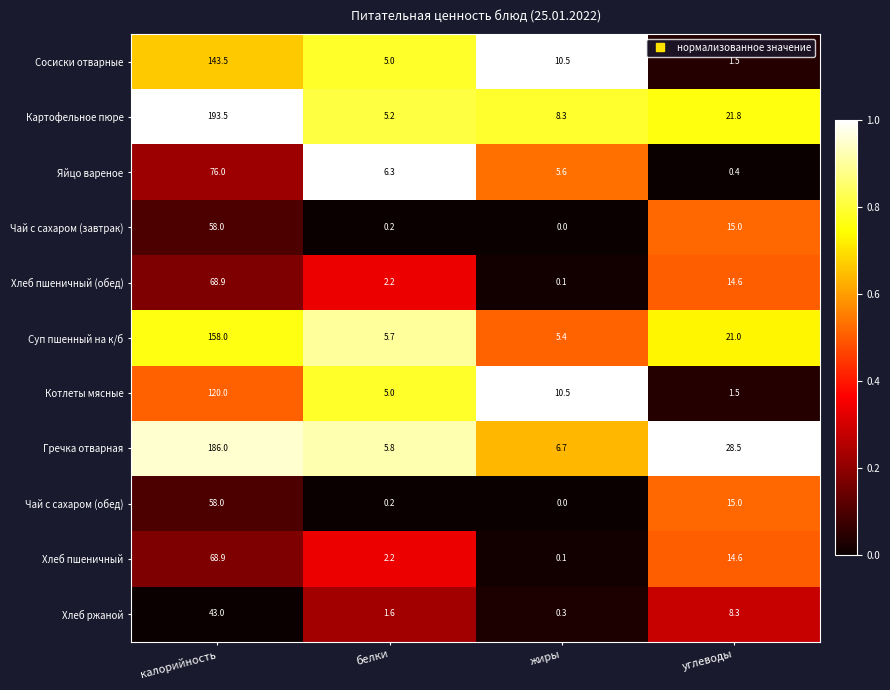

At which category is the sum across all series the highest?

калорийность